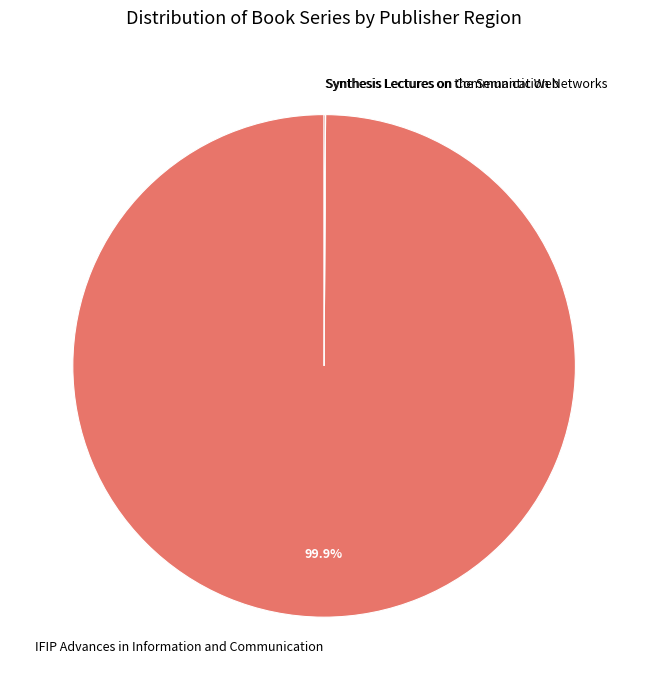

How much of the chart is everything except IFIP Advances in Information and Communication?

0.1%